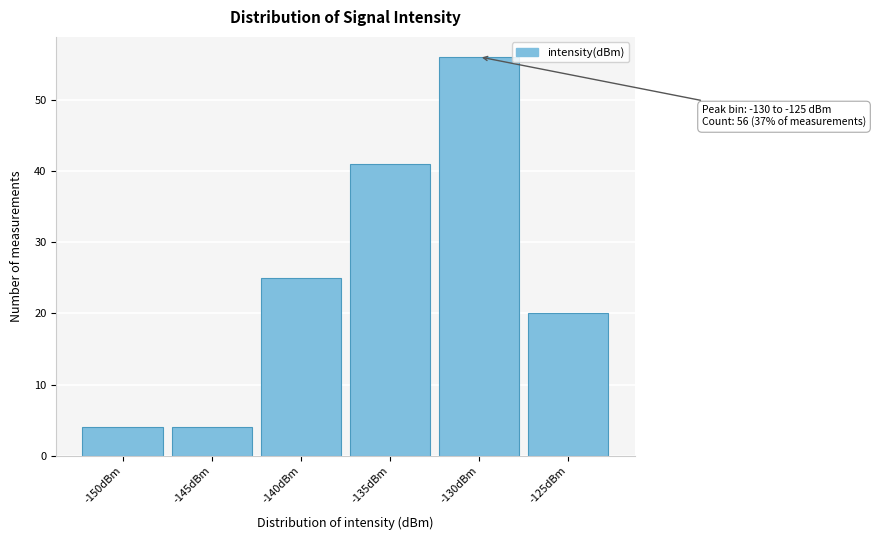

Reading left to right, what are all the values shown in this chart?

-150dBm=4	-145dBm=4	-140dBm=25	-135dBm=41	-130dBm=56	-125dBm=20